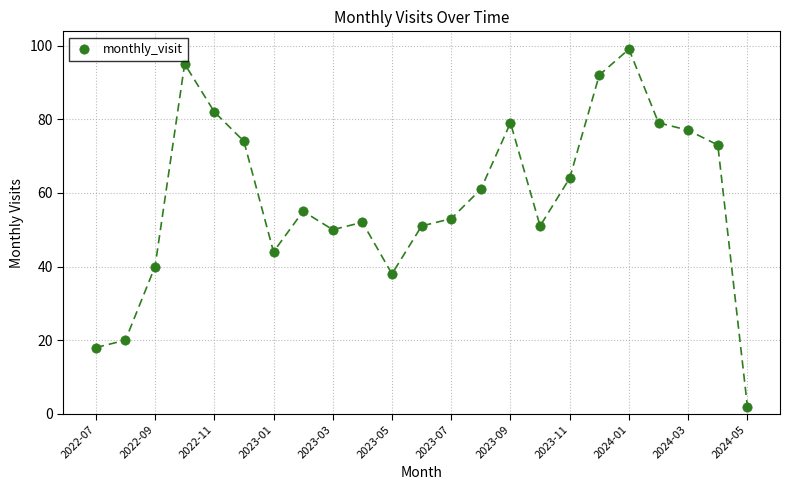

What is the range of Y values (max minus min)?

97